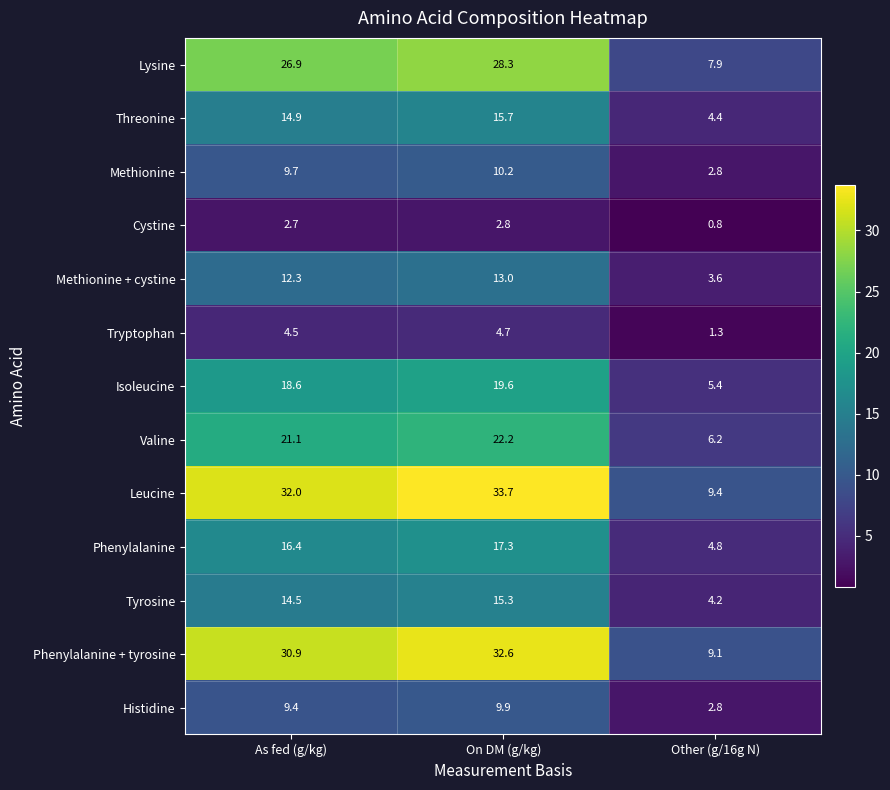

Is the value of Threonine at Other (g/16g N) greater than the value of Tryptophan at On DM (g/kg)?

No